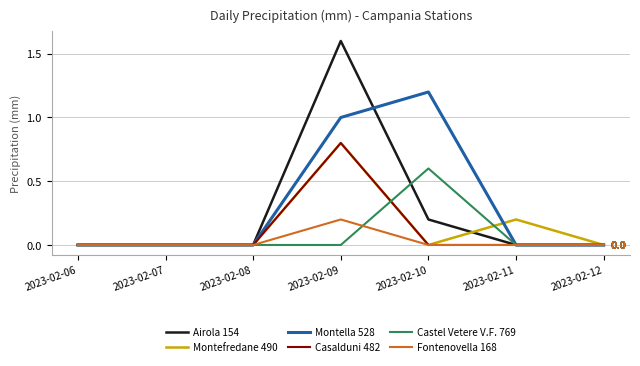

At which category does the chart reach its peak across all series?

2023-02-09